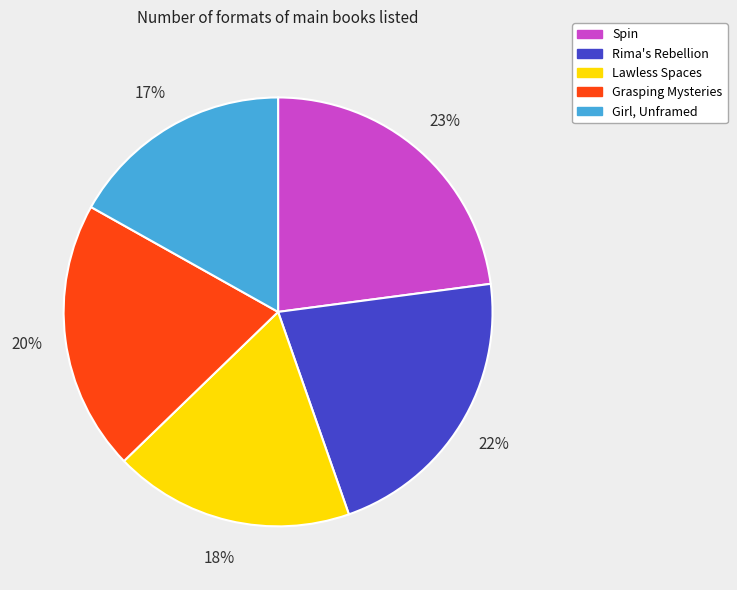

True or false: Spin accounts for 23% of the total.

True